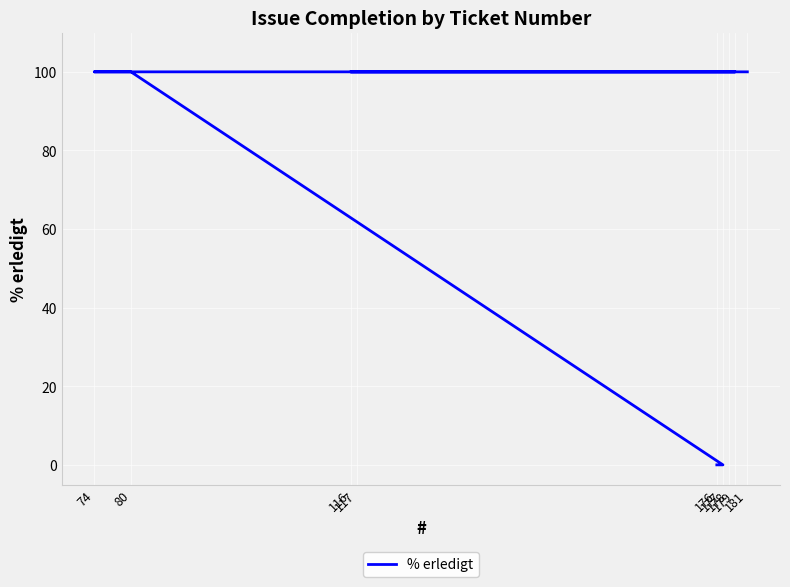

Reading left to right, list all the values displayed in this chart.

176=0	177=0	80=100	74=100	117=100	179=100	178=100	116=100	181=100